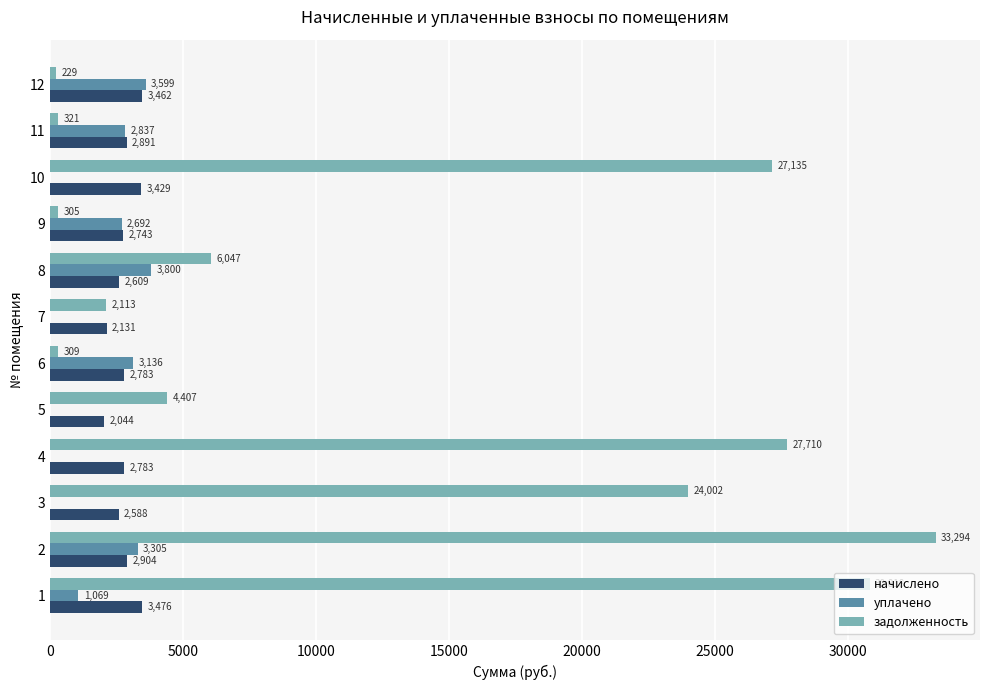

What are all the series names shown in the legend?

начислено, уплачено, задолженность